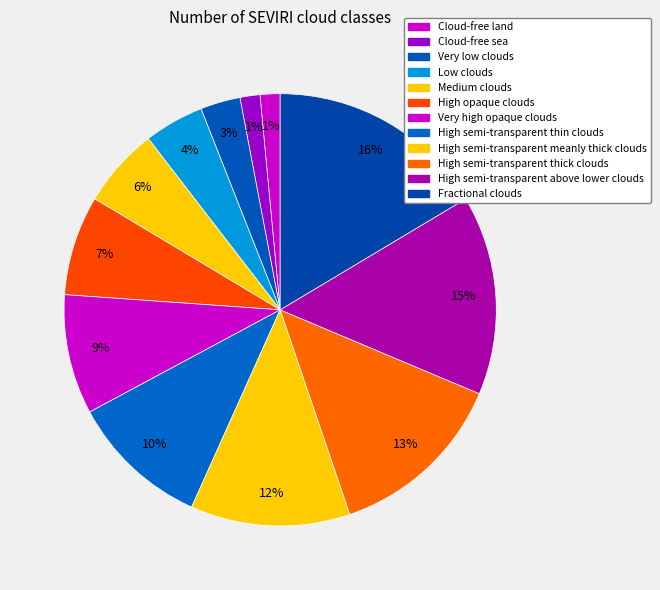

Which category has the biggest portion of the pie?

Fractional clouds